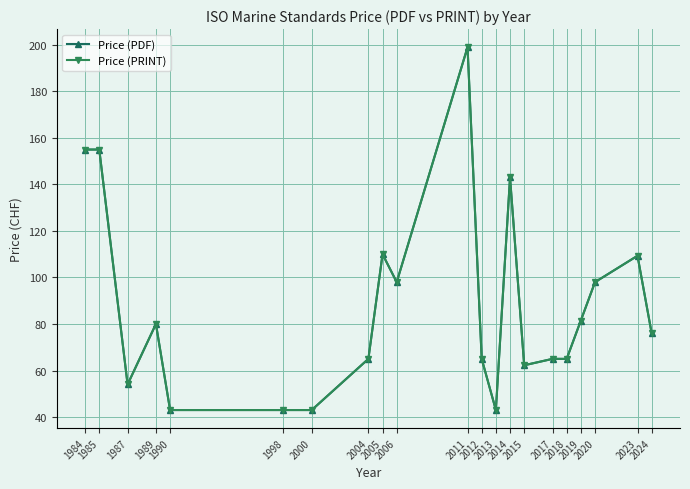

What is the value of the Price (PDF) point at the 17th from the left?

65.0